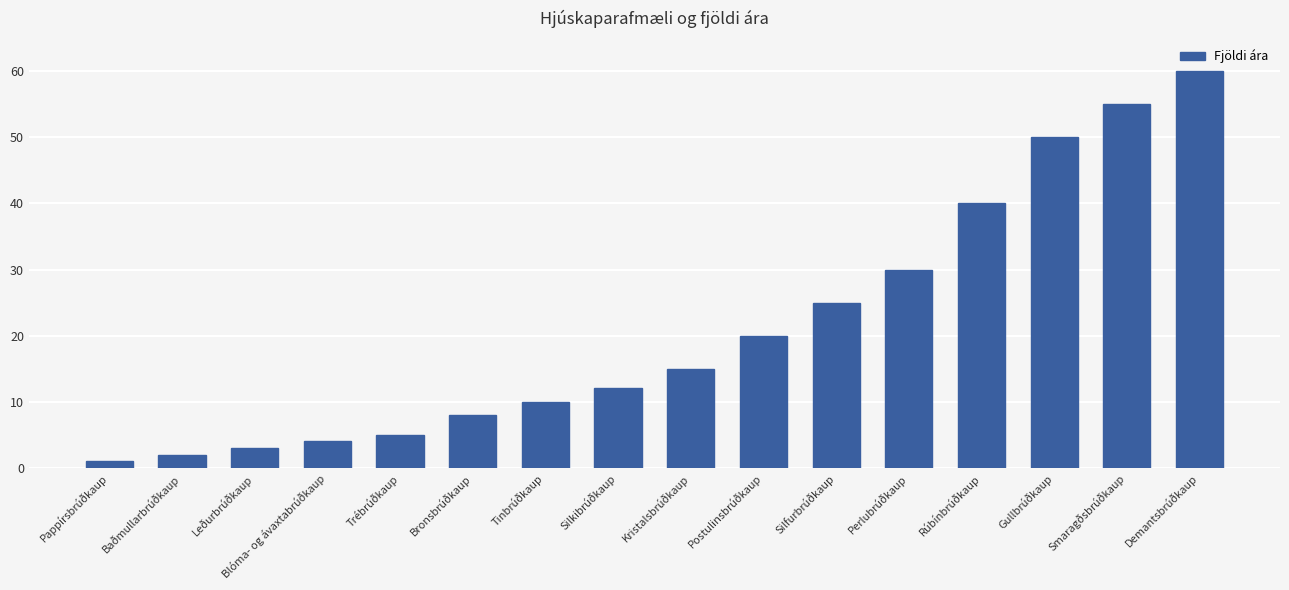

Reading right to left, transcribe all the data shown in this chart.

60	55	50	40	30	25	20	15	12	10	8	5	4	3	2	1